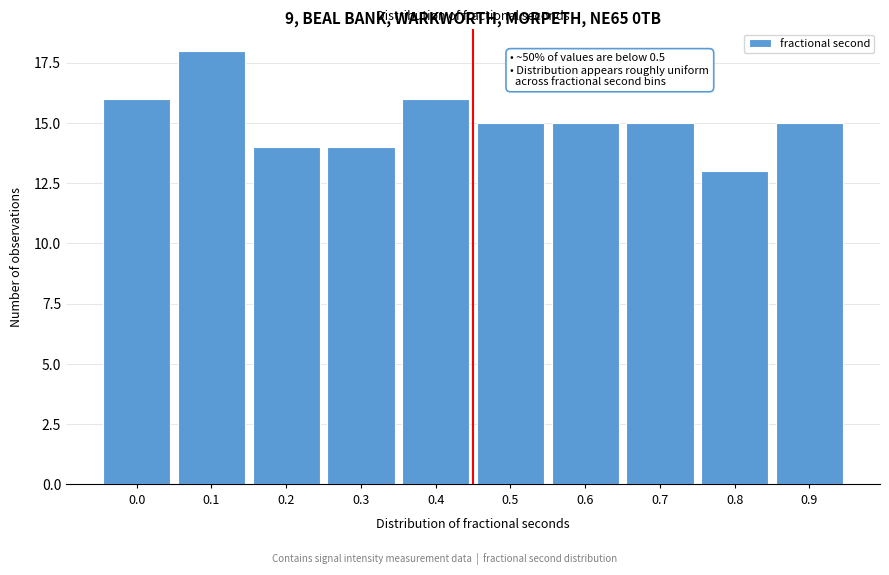

Reading right to left, transcribe all the data shown in this chart.

15	13	15	15	15	16	14	14	18	16